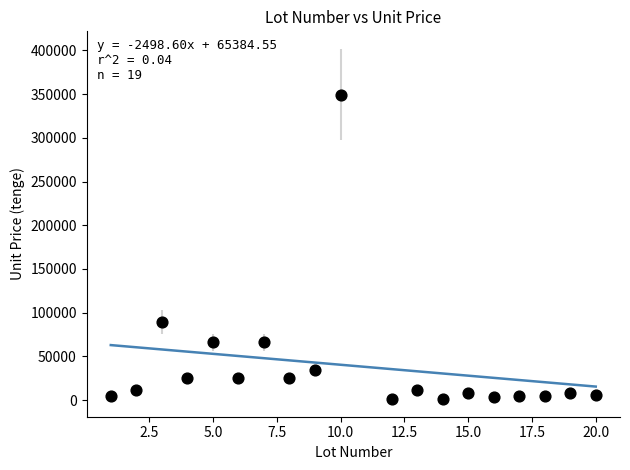

What is the range of X values (max minus min)?

19